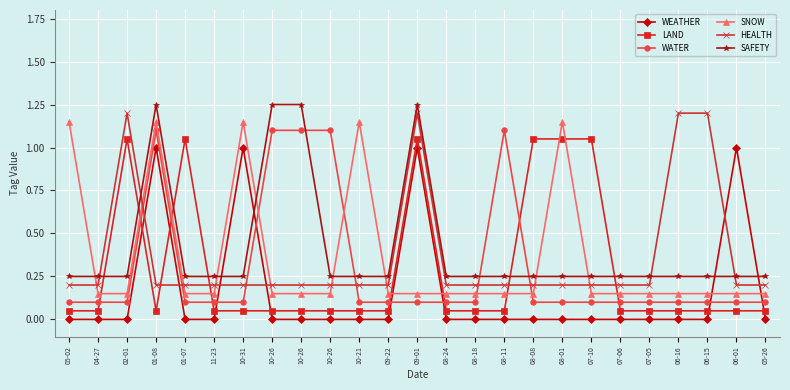

Reading left to right, extract all data points from this chart.

WEATHER: 05-02=0.0	04-27=0.0	02-01=0.0	01-08=1.0	01-07=0.0	11-23=0.0	10-31=1.0	10-26=0.0	10-26=0.0	10-26=0.0	10-21=0.0	09-22=0.0	09-01=1.0	08-24=0.0	08-18=0.0	08-11=0.0	08-08=0.0	08-01=0.0	07-10=0.0	07-06=0.0	07-05=0.0	06-16=0.0	06-15=0.0	06-01=1.0	05-26=0.0
LAND: 05-02=0.1	04-27=0.1	02-01=1.1	01-08=0.1	01-07=1.1	11-23=0.1	10-31=0.1	10-26=0.1	10-26=0.1	10-26=0.1	10-21=0.1	09-22=0.1	09-01=1.1	08-24=0.1	08-18=0.1	08-11=0.1	08-08=1.1	08-01=1.1	07-10=1.1	07-06=0.1	07-05=0.1	06-16=0.1	06-15=0.1	06-01=0.1	05-26=0.1
WATER: 05-02=0.1	04-27=0.1	02-01=0.1	01-08=1.1	01-07=0.1	11-23=0.1	10-31=0.1	10-26=1.1	10-26=1.1	10-26=1.1	10-21=0.1	09-22=0.1	09-01=0.1	08-24=0.1	08-18=0.1	08-11=1.1	08-08=0.1	08-01=0.1	07-10=0.1	07-06=0.1	07-05=0.1	06-16=0.1	06-15=0.1	06-01=0.1	05-26=0.1
SNOW: 05-02=1.1	04-27=0.2	02-01=0.2	01-08=1.1	01-07=0.2	11-23=0.2	10-31=1.1	10-26=0.2	10-26=0.2	10-26=0.2	10-21=1.1	09-22=0.2	09-01=0.2	08-24=0.2	08-18=0.2	08-11=0.2	08-08=0.2	08-01=1.1	07-10=0.2	07-06=0.2	07-05=0.2	06-16=0.2	06-15=0.2	06-01=0.2	05-26=0.2
HEALTH: 05-02=0.2	04-27=0.2	02-01=1.2	01-08=0.2	01-07=0.2	11-23=0.2	10-31=0.2	10-26=0.2	10-26=0.2	10-26=0.2	10-21=0.2	09-22=0.2	09-01=1.2	08-24=0.2	08-18=0.2	08-11=0.2	08-08=0.2	08-01=0.2	07-10=0.2	07-06=0.2	07-05=0.2	06-16=1.2	06-15=1.2	06-01=0.2	05-26=0.2
SAFETY: 05-02=0.2	04-27=0.2	02-01=0.2	01-08=1.2	01-07=0.2	11-23=0.2	10-31=0.2	10-26=1.2	10-26=1.2	10-26=0.2	10-21=0.2	09-22=0.2	09-01=1.2	08-24=0.2	08-18=0.2	08-11=0.2	08-08=0.2	08-01=0.2	07-10=0.2	07-06=0.2	07-05=0.2	06-16=0.2	06-15=0.2	06-01=0.2	05-26=0.2